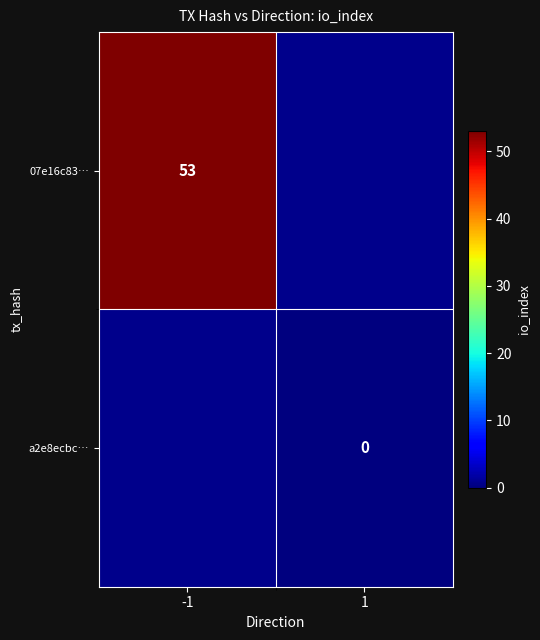

How many distinct data groups are displayed?

2